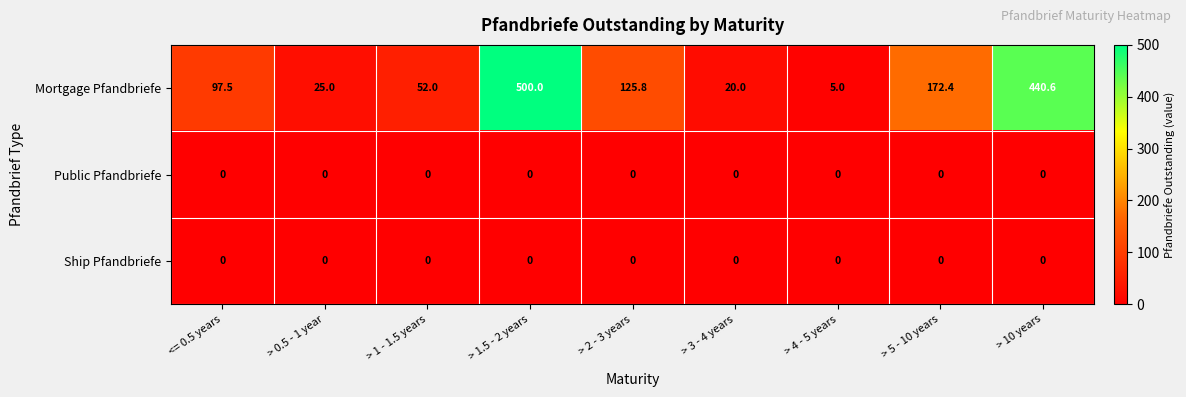

The value of Mortgage Pfandbriefe at > 10 years is 440.6. True or false?

True